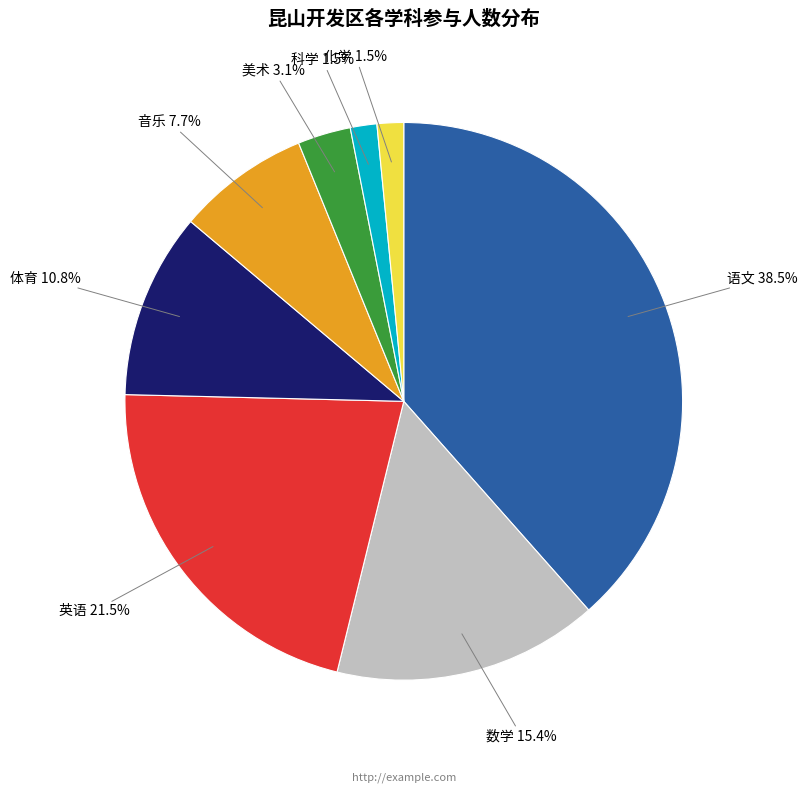

Which has a higher value, 化学 or 数学?

数学